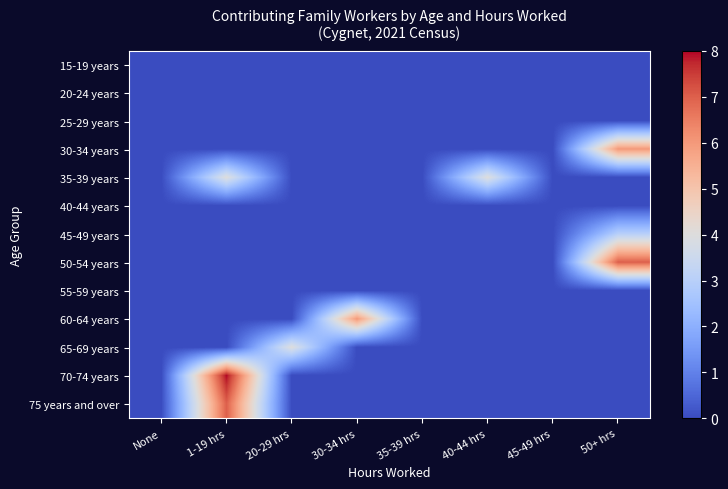

Which label corresponds to the smallest value in the chart?

None